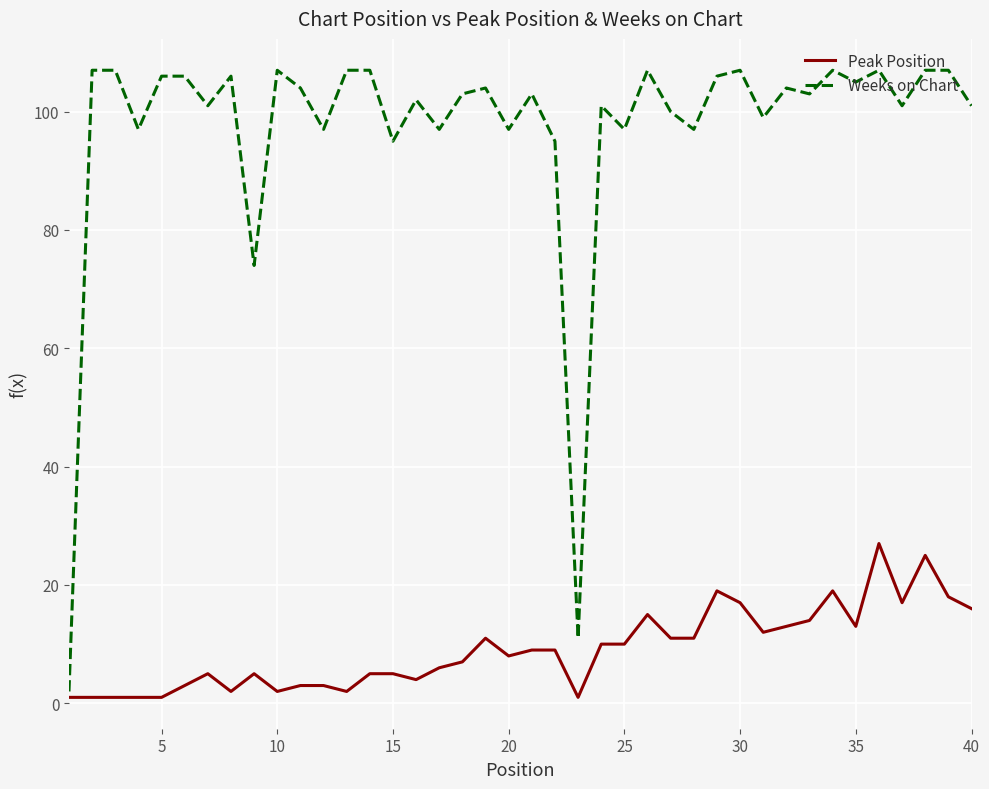

How many interior local valleys does the Weeks on Chart series have?

14